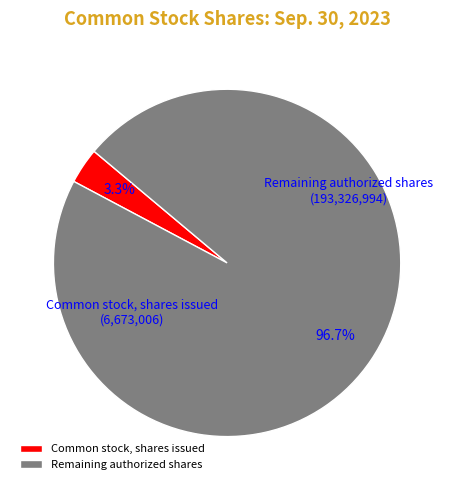

Which has a higher value, Remaining authorized shares or Common stock, shares issued?

Remaining authorized shares